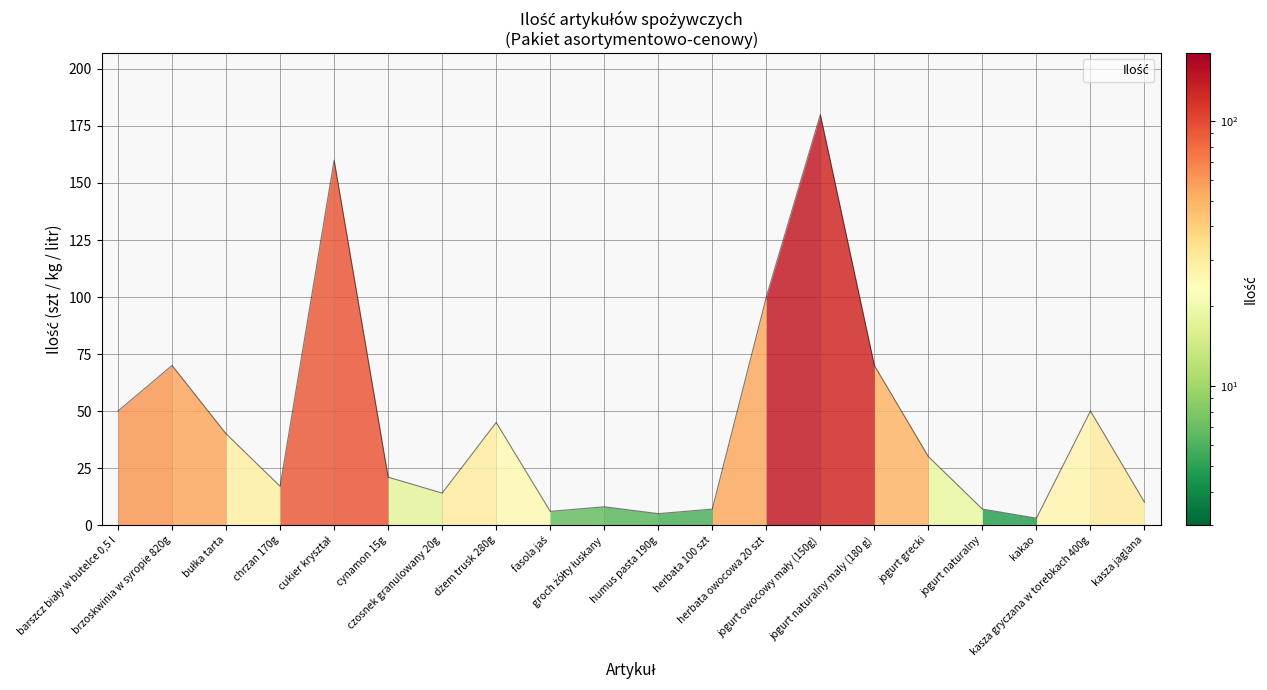

What is the sum of all values?

893